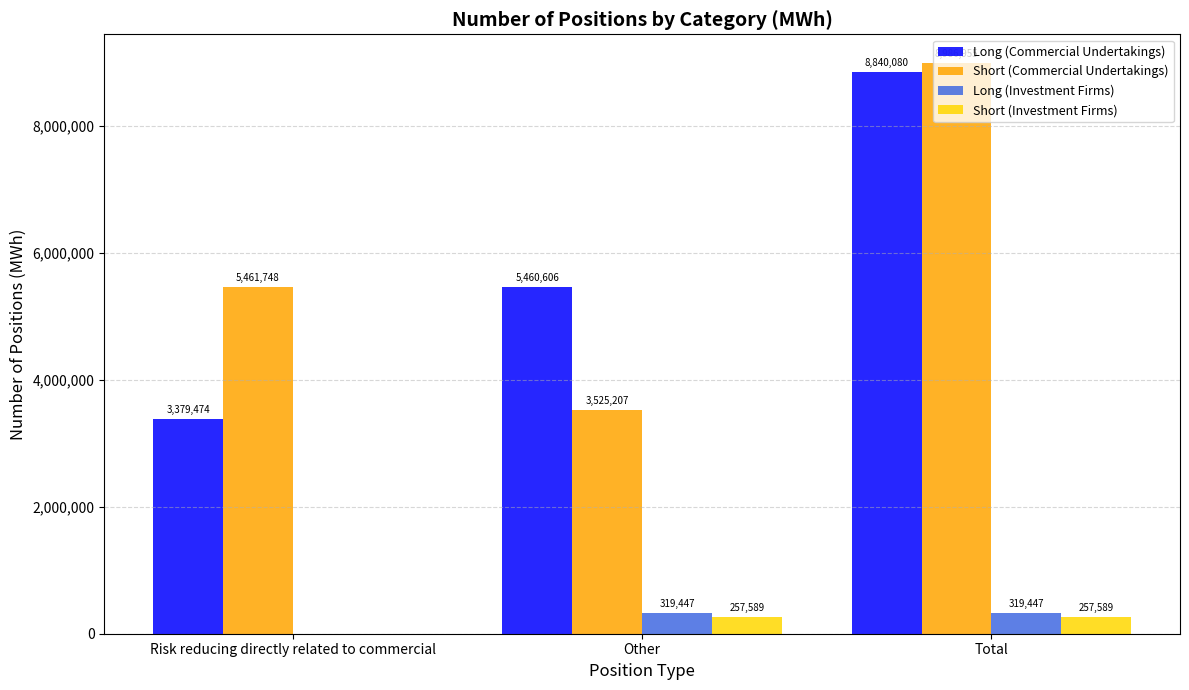

Does the chart contain stacked bars?

No